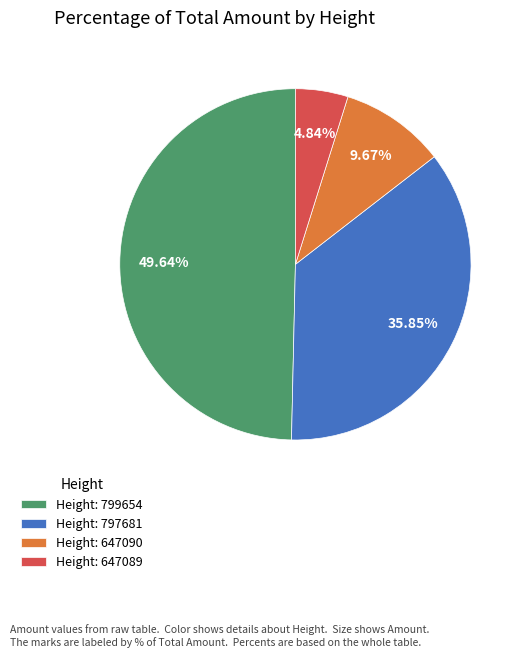

Rank the categories by value from highest to lowest.

Height: 799654, Height: 797681, Height: 647090, Height: 647089